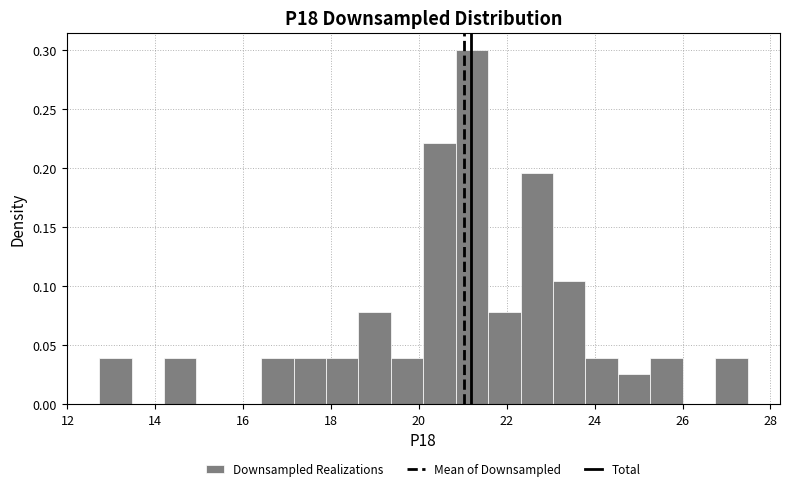

Read against the x-axis, roughly where is the centre of the tallest bar?

21.2